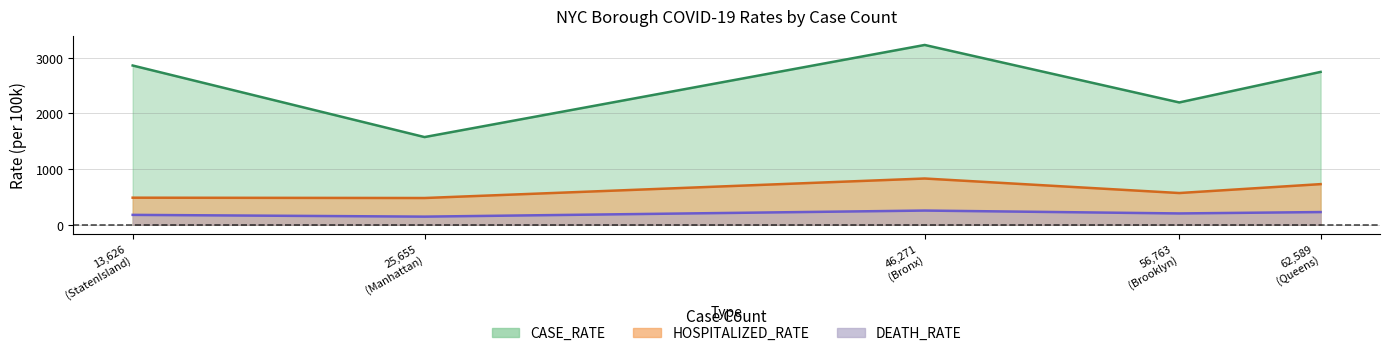

List the labels in order of DEATH_RATE value, largest first.

Bronx, Queens, Brooklyn, StatenIsland, Manhattan